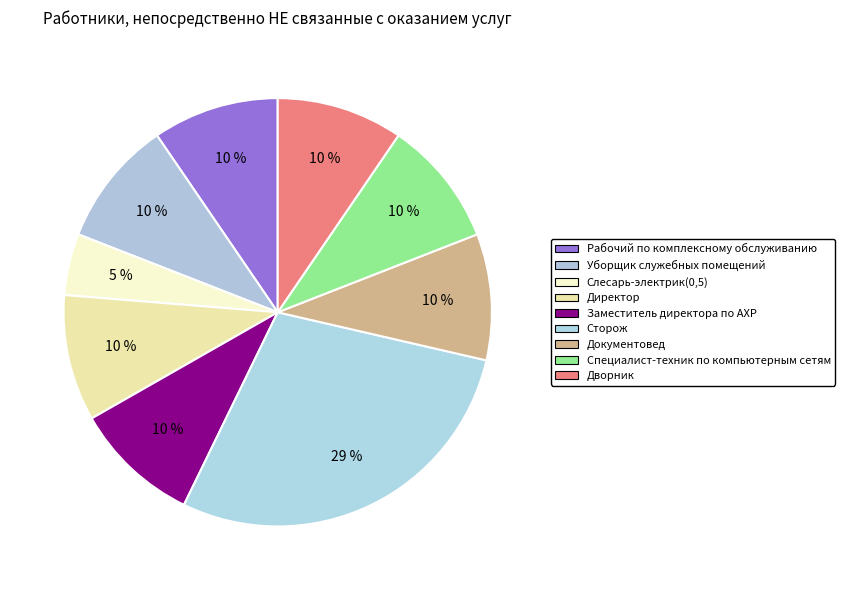

Count the number of slices in the pie.

9